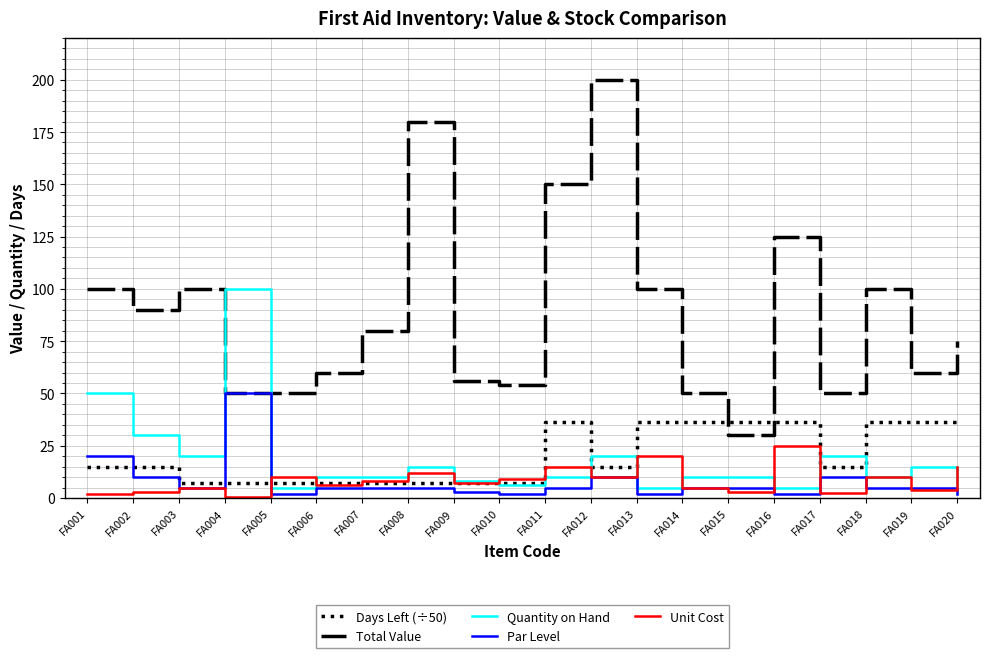

What is the sum of the Days Left (÷50) values at FA018 and FA001?

51.1